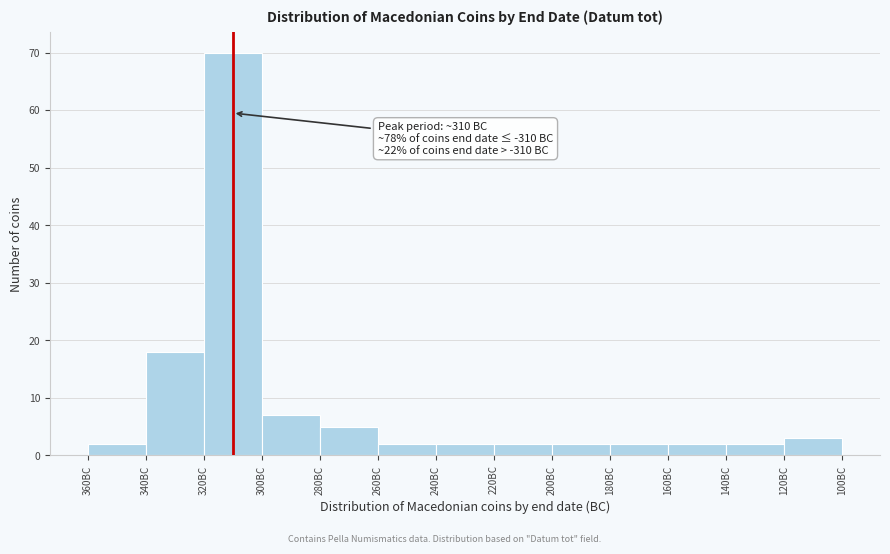

Reading left to right, transcribe all the data shown in this chart.

360BC=2	340BC=18	320BC=70	300BC=7	280BC=5	260BC=2	240BC=2	220BC=2	200BC=2	180BC=2	160BC=2	140BC=2	120BC=3